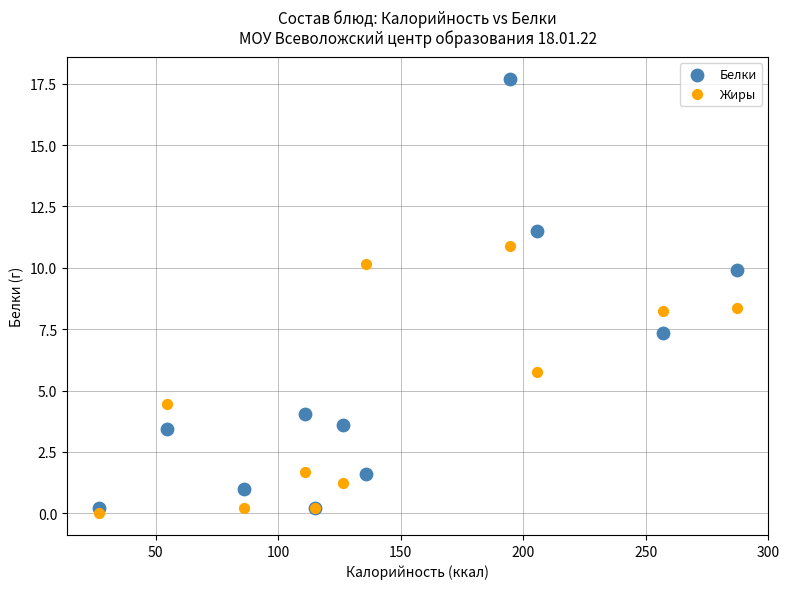

Which series has the widest spread of Y values?

Белки